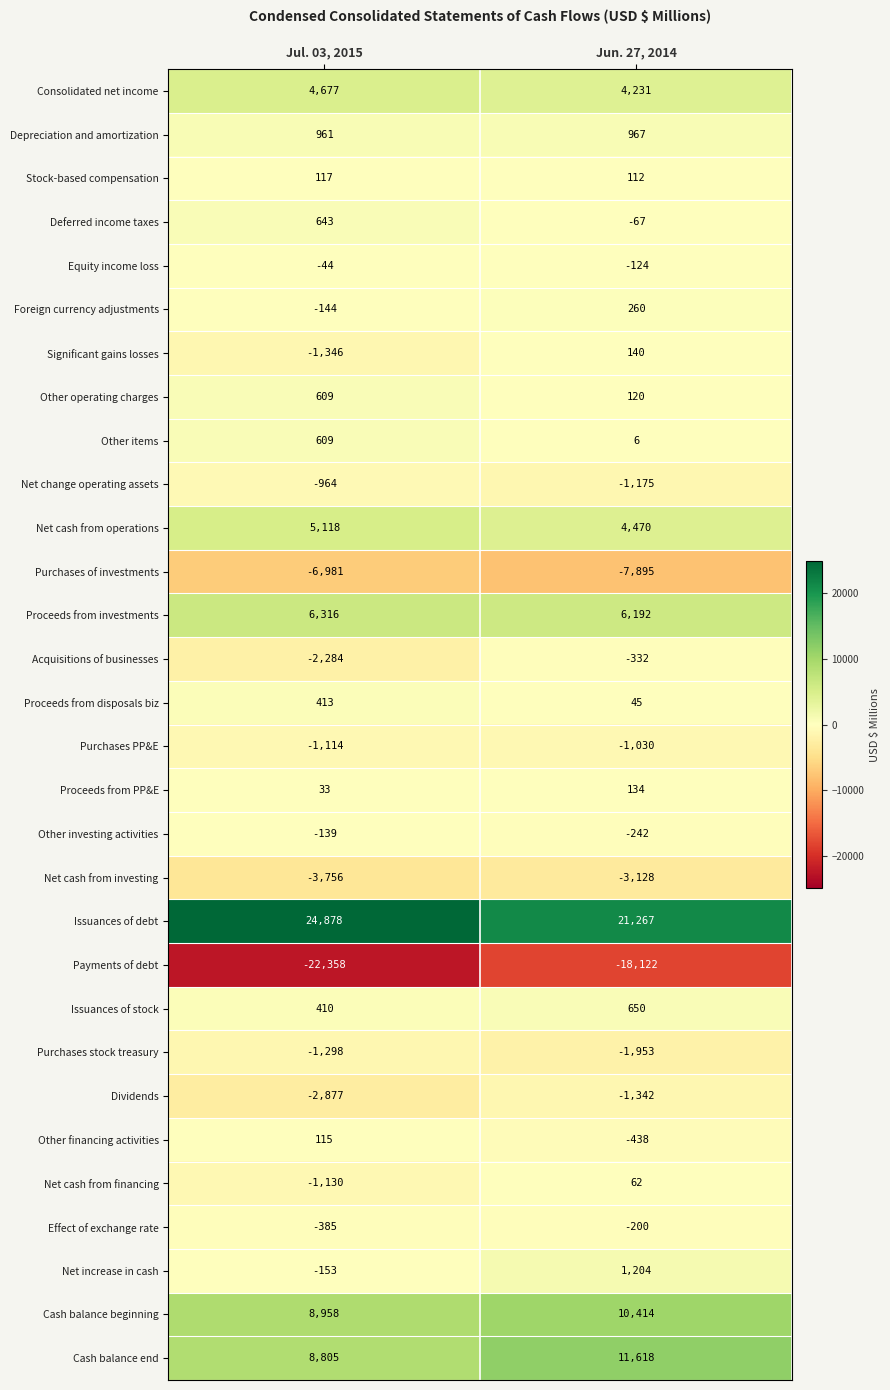

Which series changed the most between Jul. 03, 2015 and Jun. 27, 2014?

Payments of debt